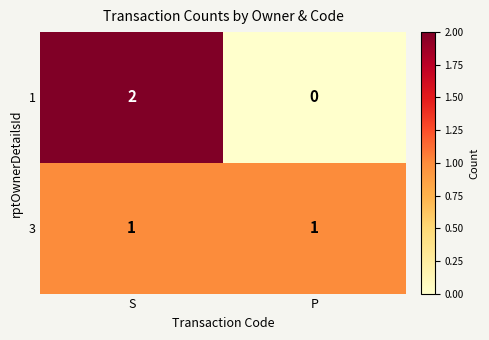

Is it true that 3 equals 1 at P?

True